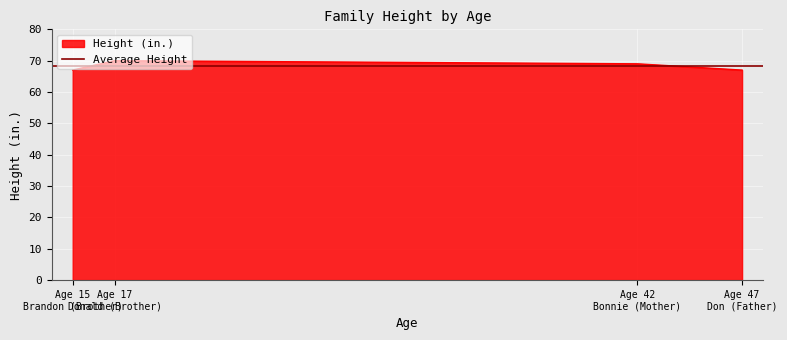

In Height (in.), how many points are higher than both neighbors (excluding endpoints)?

1